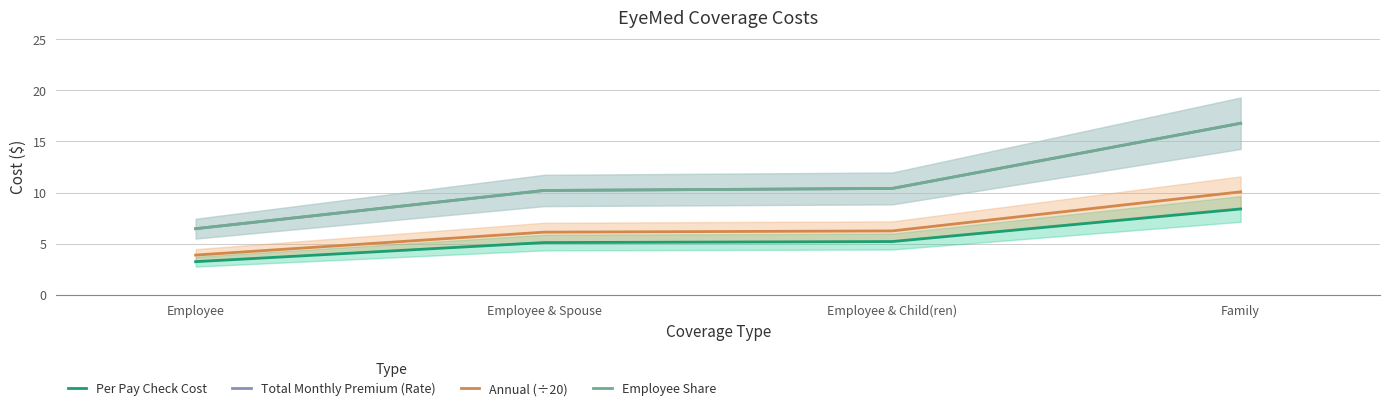

Reading left to right, transcribe all the data shown in this chart.

Per Pay Check Cost: 3.2	5.1	5.2	8.4
Total Monthly Premium (Rate): 6.5	10.2	10.4	16.8
Annual (÷20): 3.9	6.1	6.2	10.1
Employee Share: 6.5	10.2	10.4	16.8